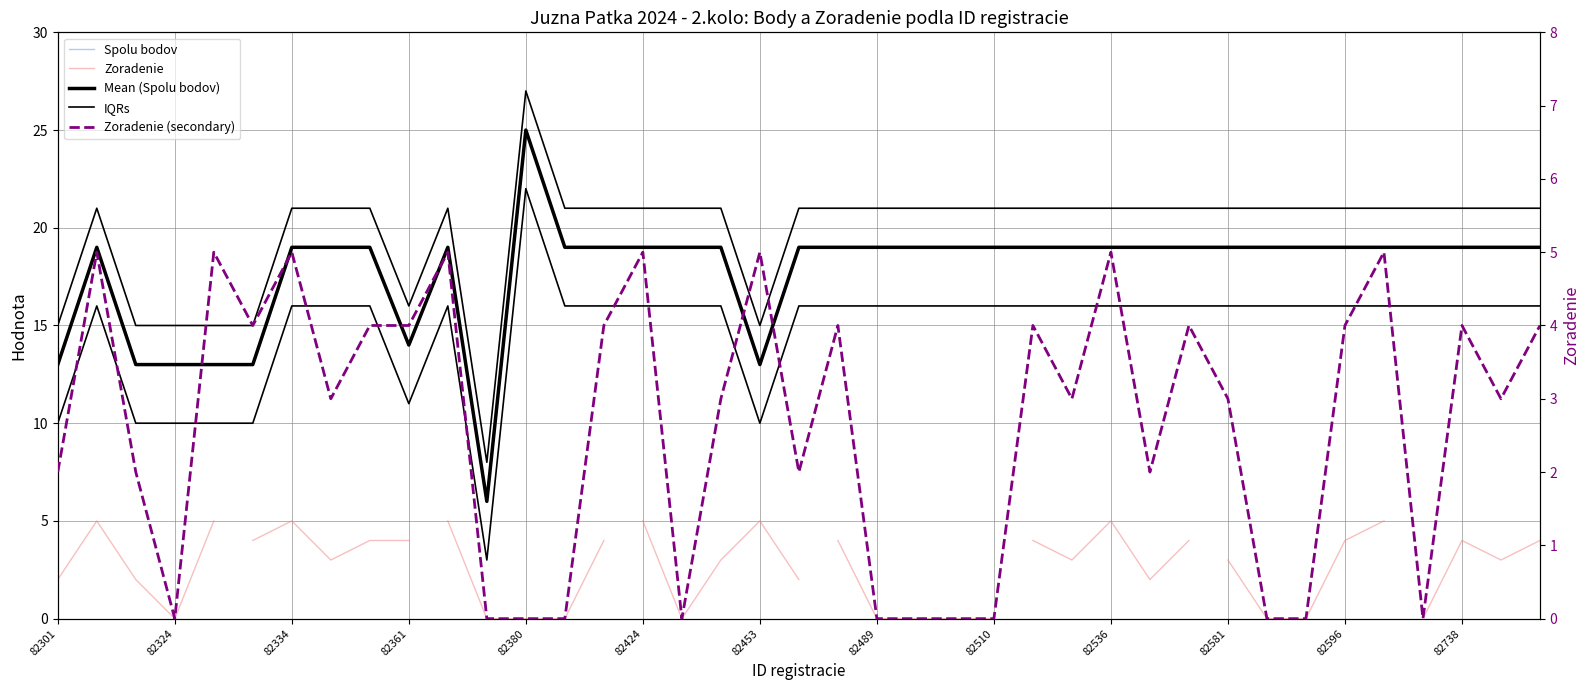

At which category is the sum across all series the highest?

82380